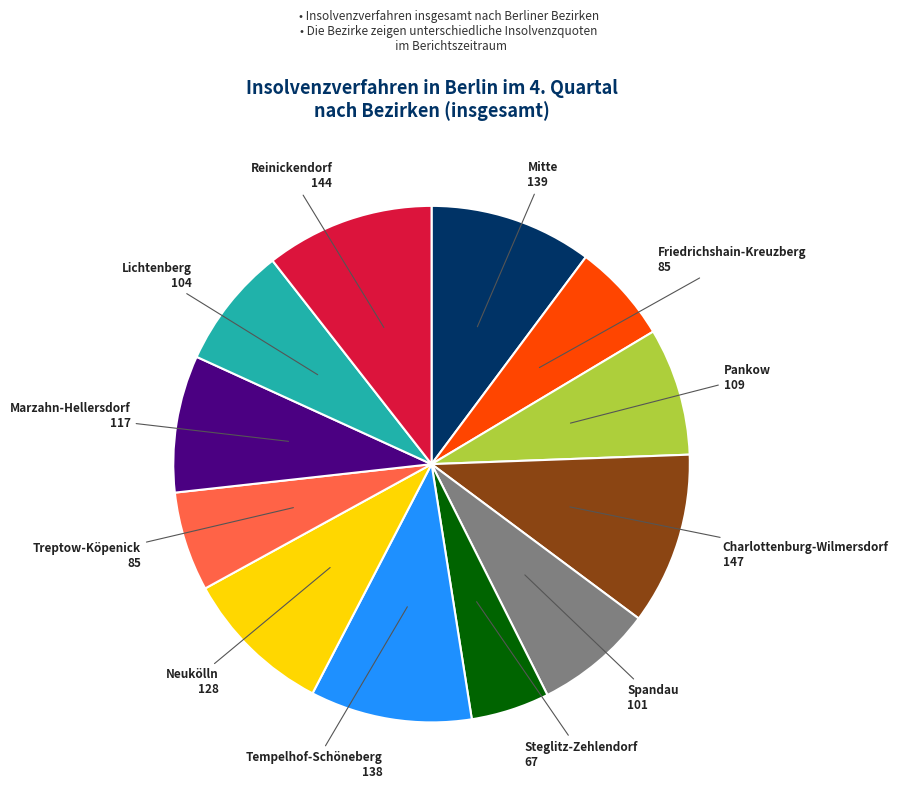

Which has a higher value, Spandau or Charlottenburg-Wilmersdorf?

Charlottenburg-Wilmersdorf